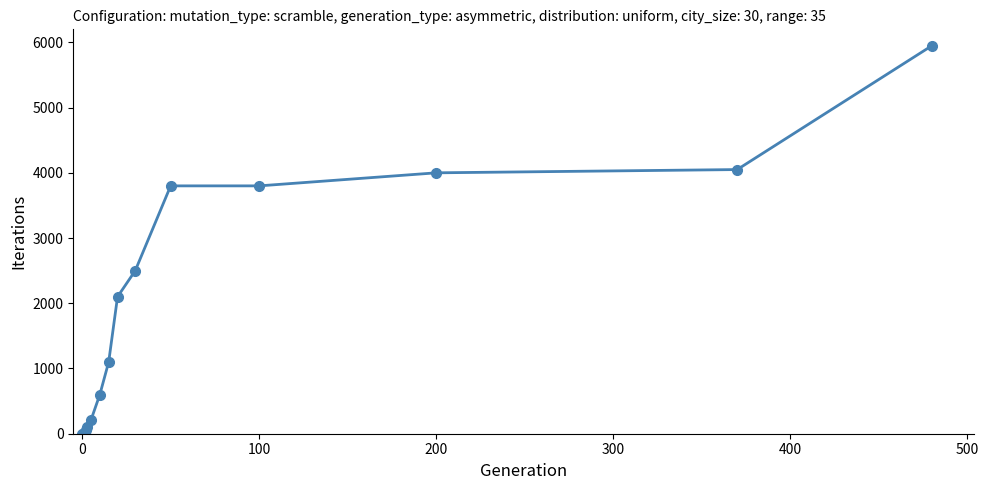

What is the maximum value shown in the chart?

5950